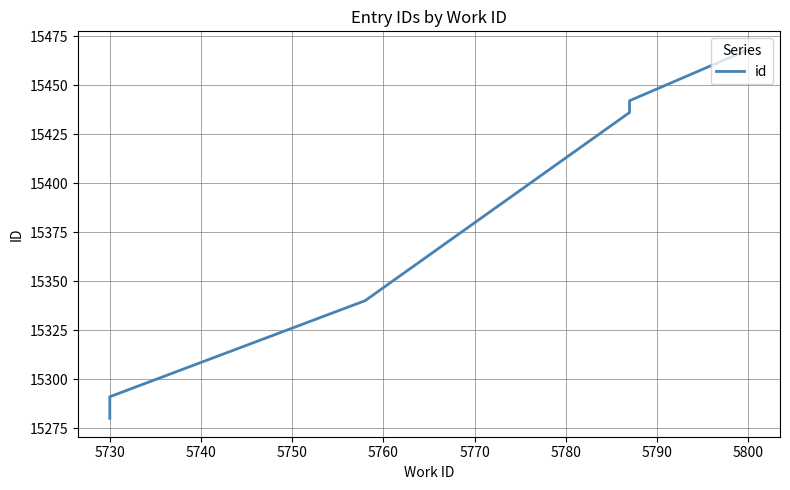

The chart shows a value of 15340 at 5760. True or false?

True